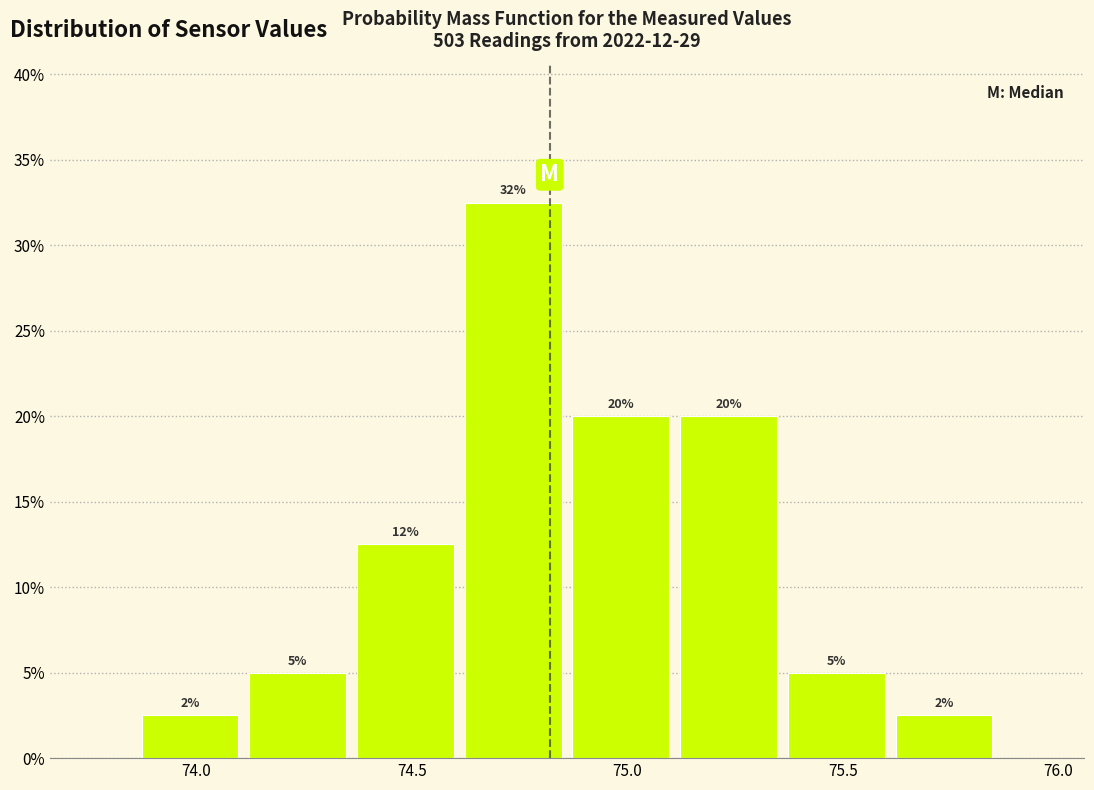

Over which range of the x-axis is the bar tallest?

74.61 to 74.86